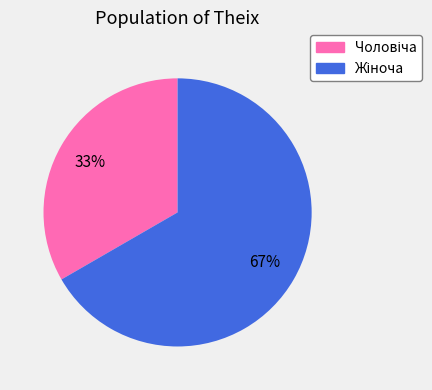

To the nearest percent, what is the average slice percentage?

50%